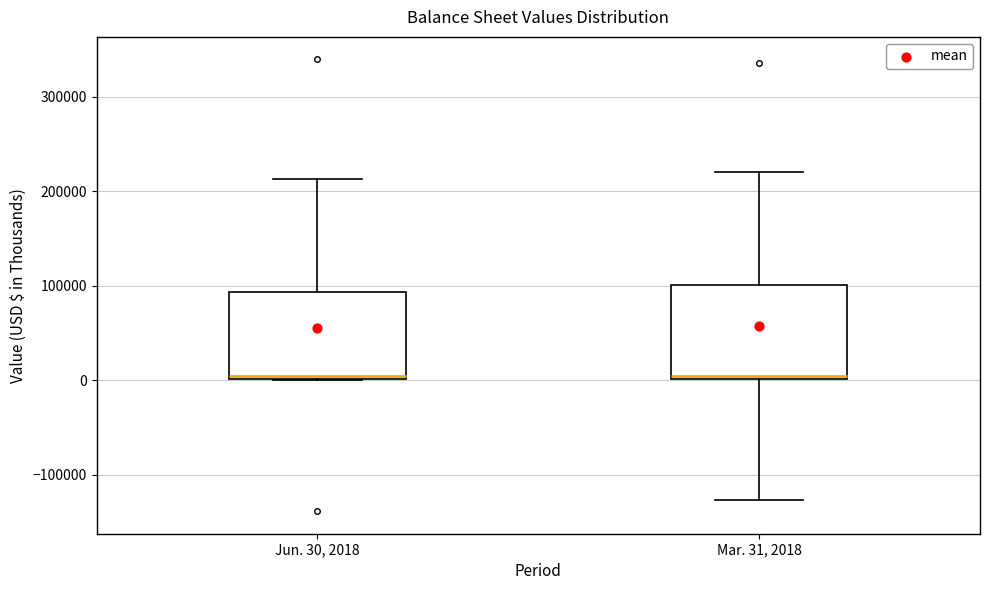

Reading left to right, read every box against the y-axis: the position of its median line, the range the box covers, and the ends of its whiskers. The values are not printed on the chart, so give them approximately, as read against the axis.

Jun. 30, 2018: median 0 (just above the box's lower edge), box 0 to 90000, whiskers 0 to 210000
Mar. 31, 2018: median 0 (just above the box's lower edge), box 0 to 100000, whiskers -130000 to 220000